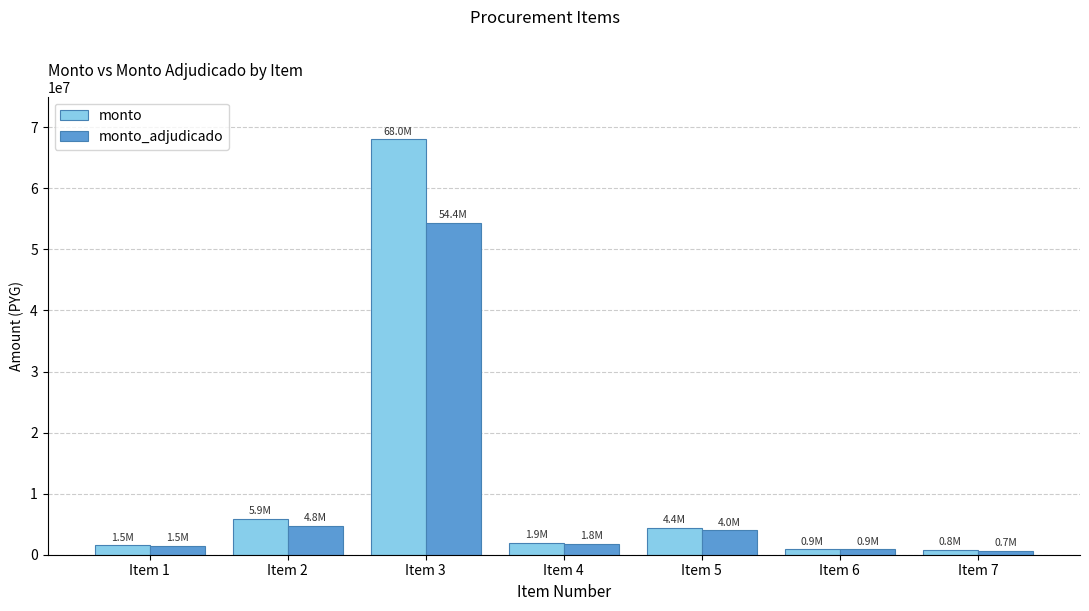

At which category is the sum across all series the highest?

Item 3